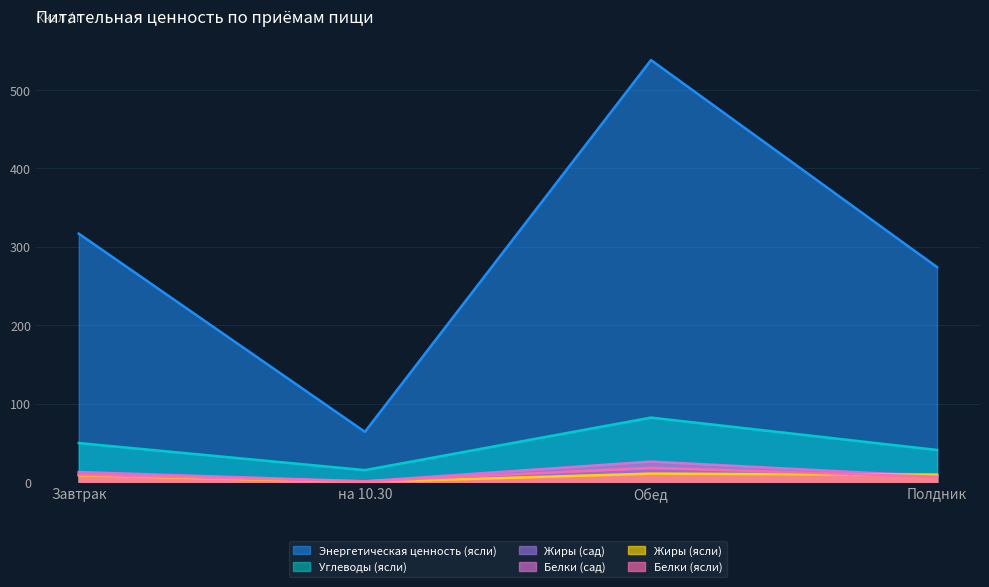

What is the difference between the highest and lowest values at Завтрак?

308.1